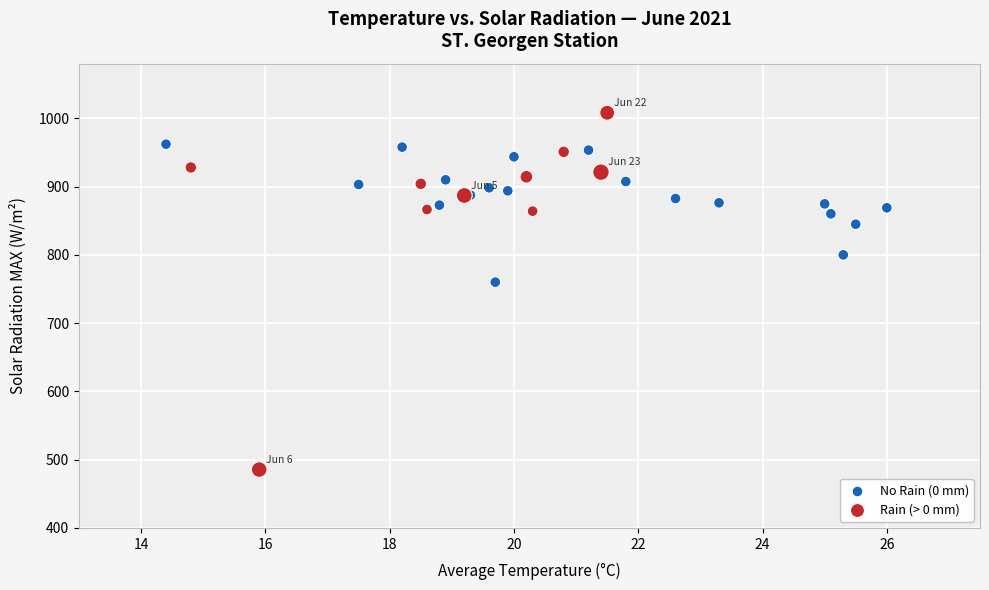

Which series contains the highest Y value?

Rain (> 0 mm)